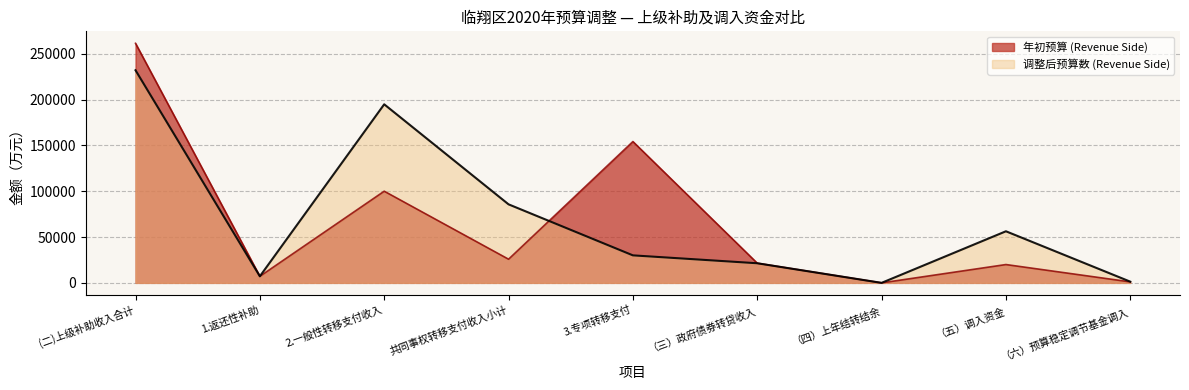

What is the greatest value displayed?

261318.0